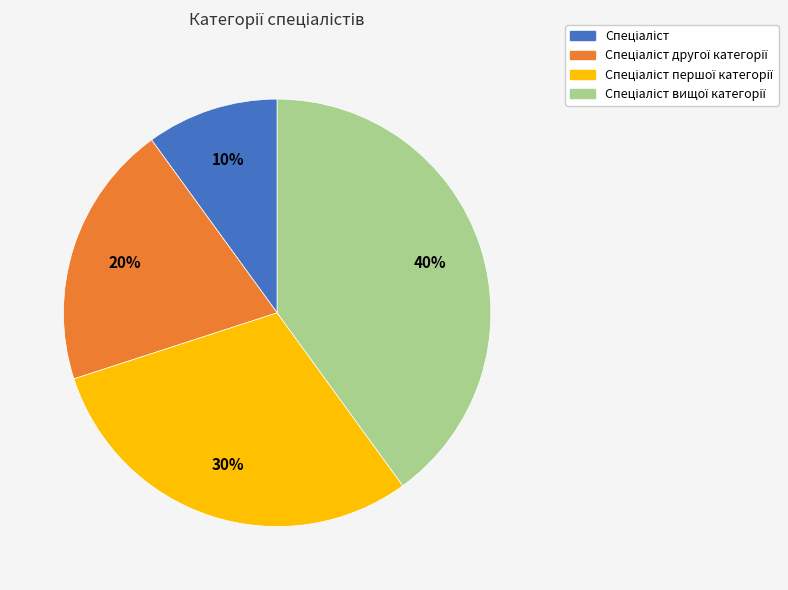

Does any single category account for the majority?

No